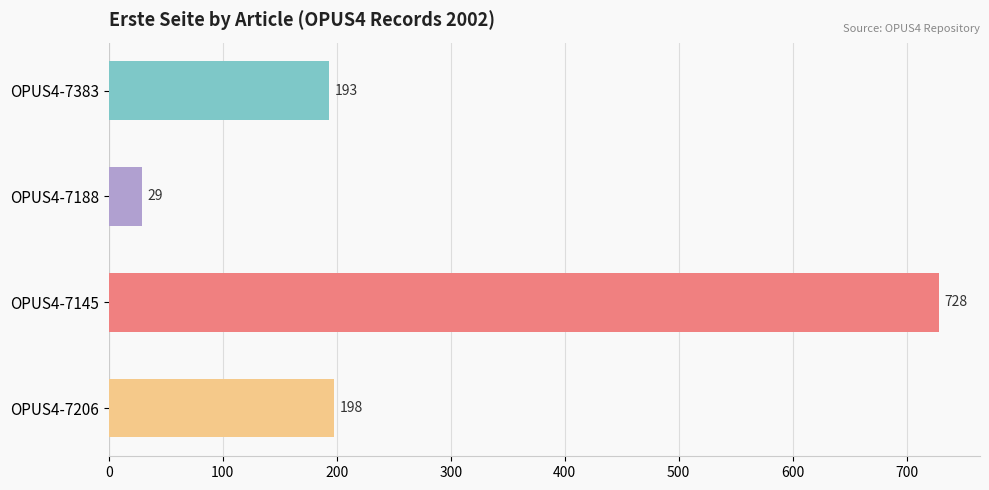

What value does the data have at OPUS4-7188, to the nearest 50?

50